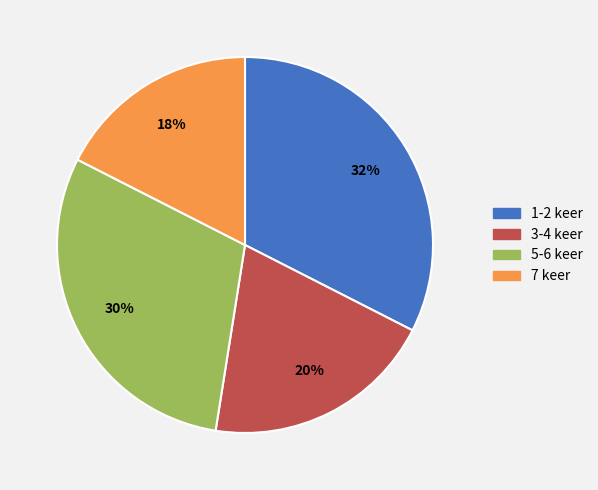

How many segments does this pie chart have?

4